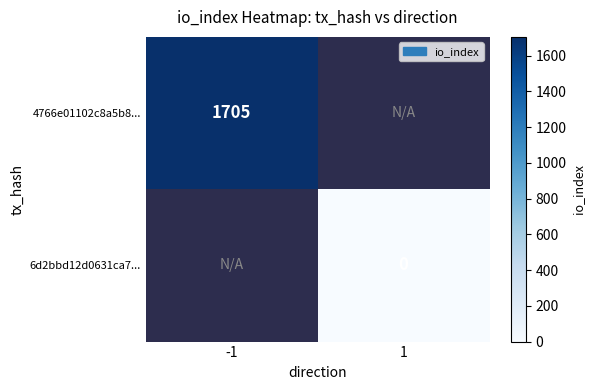

Is the value of 6d2bbd12d0631ca7... at 1 greater than the value of 4766e01102c8a5b8... at -1?

No